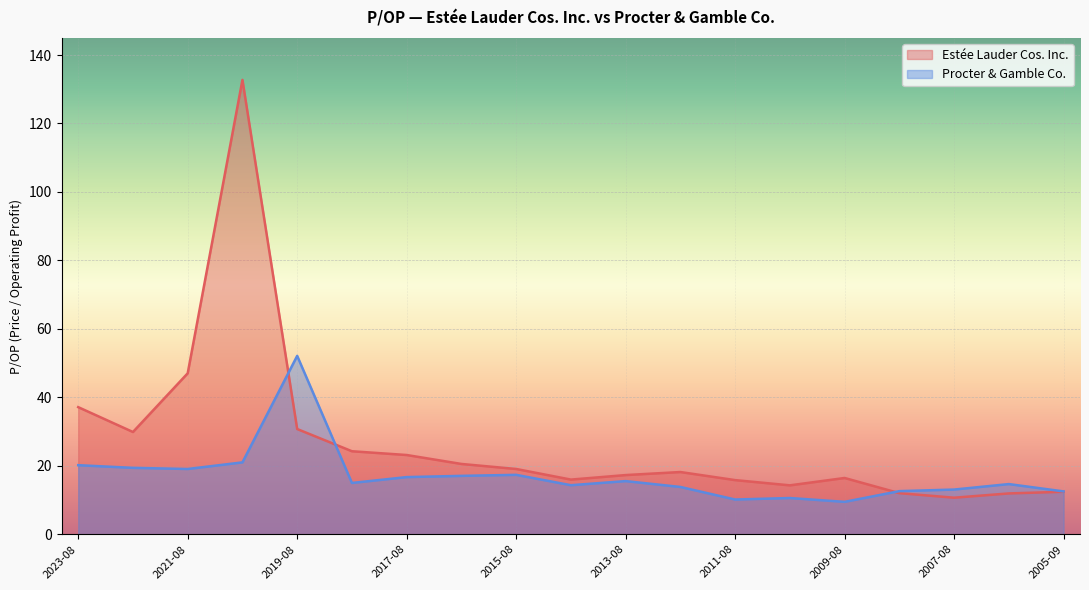

At which label does Procter & Gamble Co. first exceed 15?

2023-08